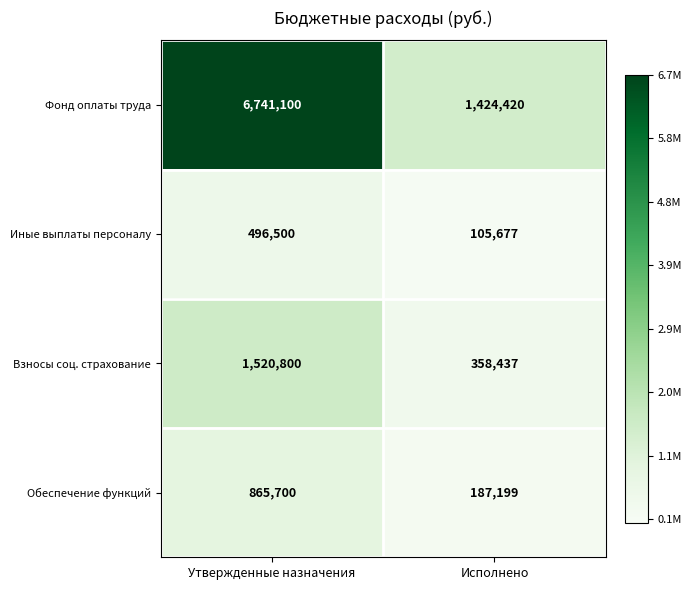

The value of Иные выплаты персоналу at Исполнено is 60655. True or false?

False